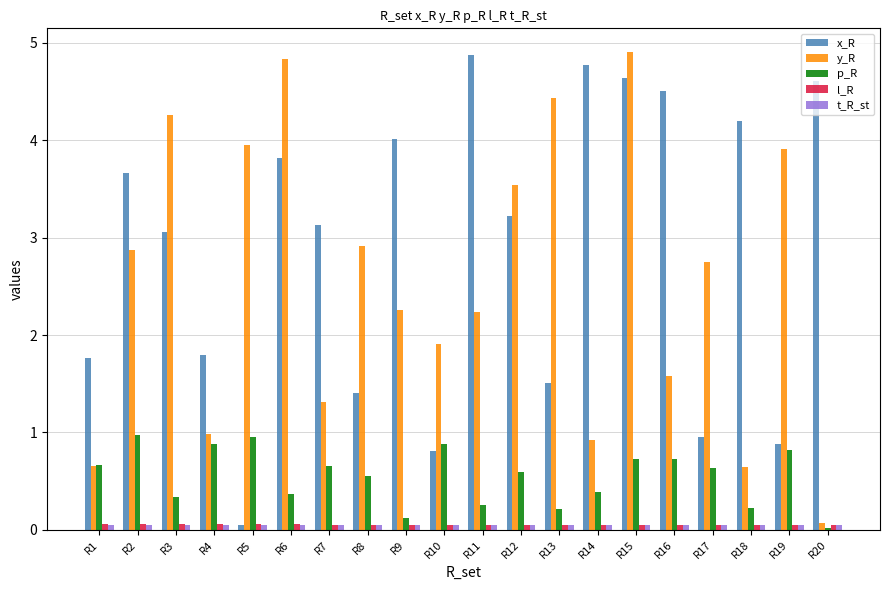

At which category is the sum across all series the highest?

R15